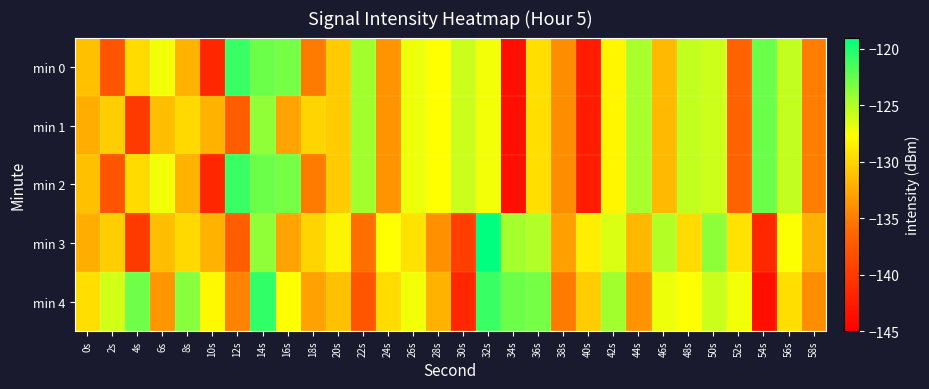

At which category is the sum across all series the highest?

14s